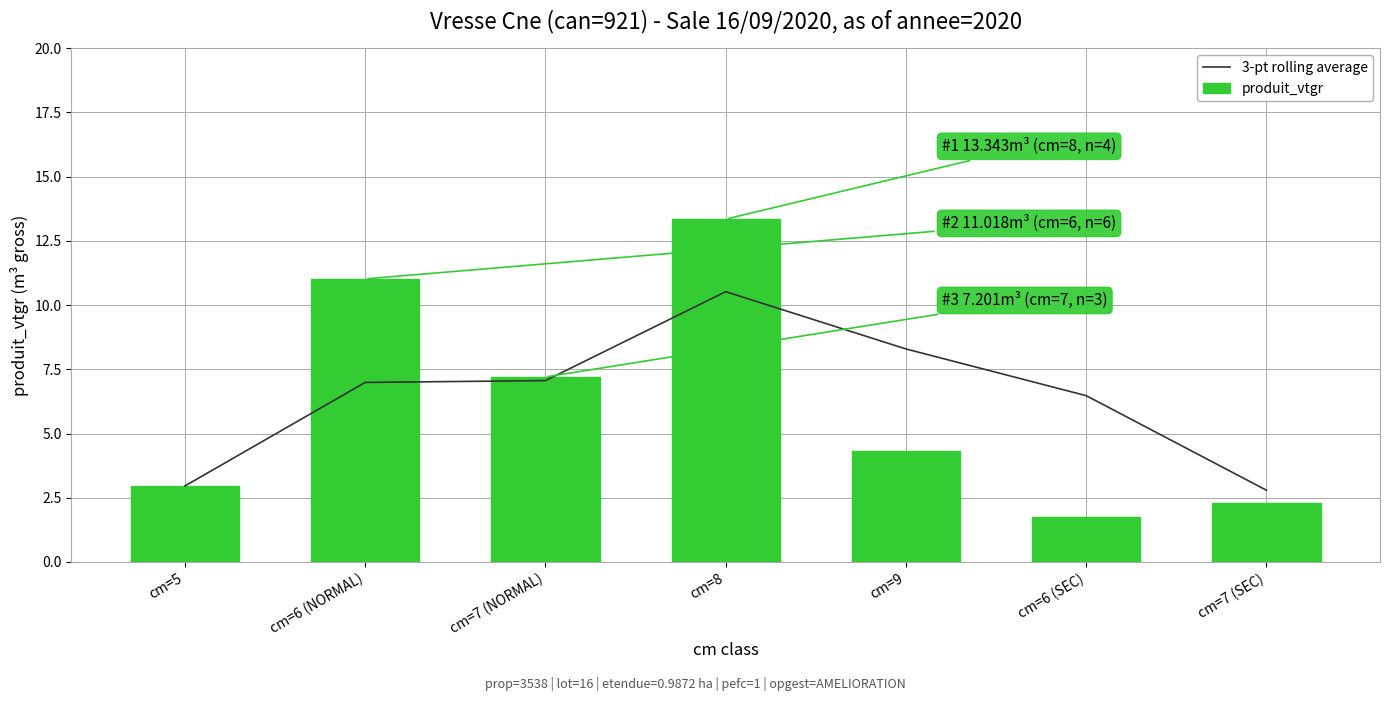

Which has a higher value, cm=8 or cm=6 (NORMAL)?

cm=8